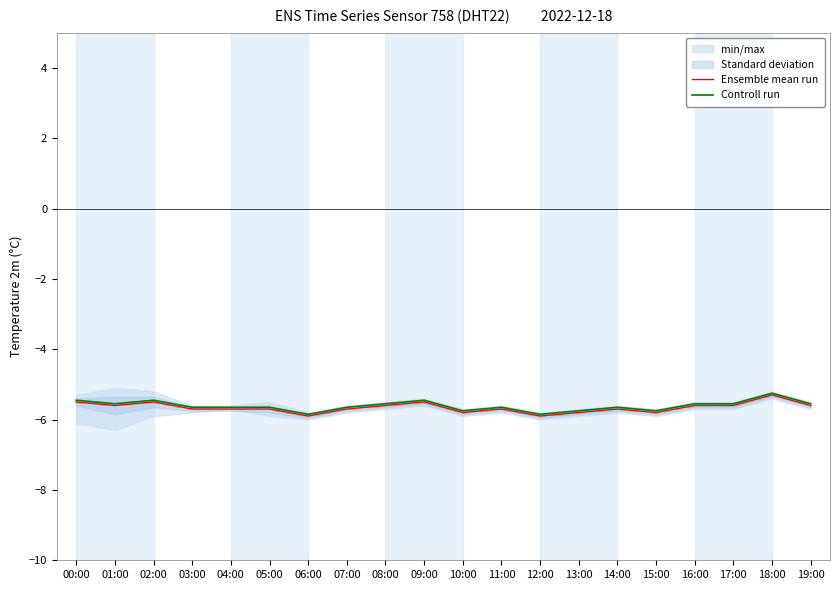

True or false: Controll run and Ensemble mean run intersect in this chart.

False